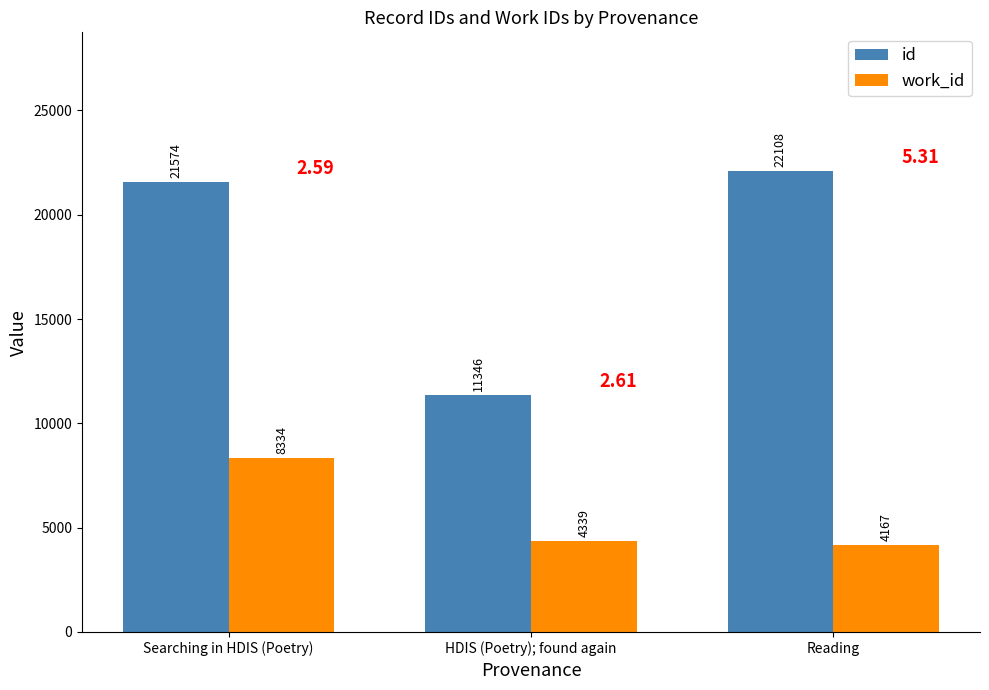

List the series in order of their peak value, lowest first.

work_id, id